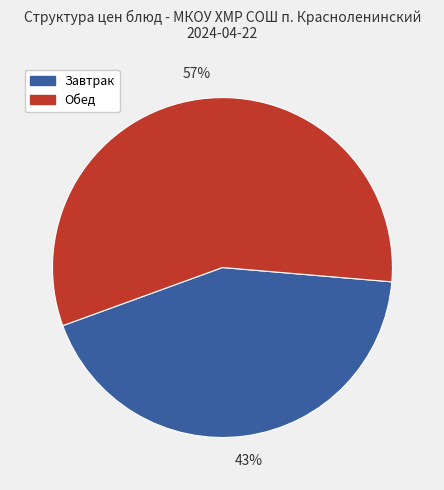

Combined, do Обед and Завтрак account for over 50%?

Yes